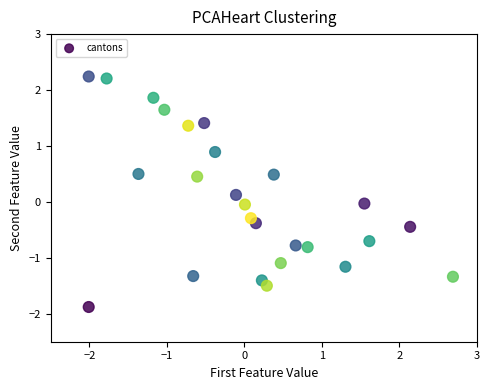

What is the range of Y values (max minus min)?

4.1